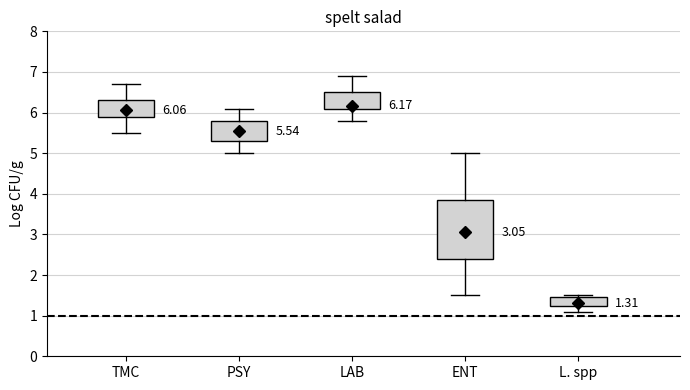

Which box's median line is the lowest?

L. spp